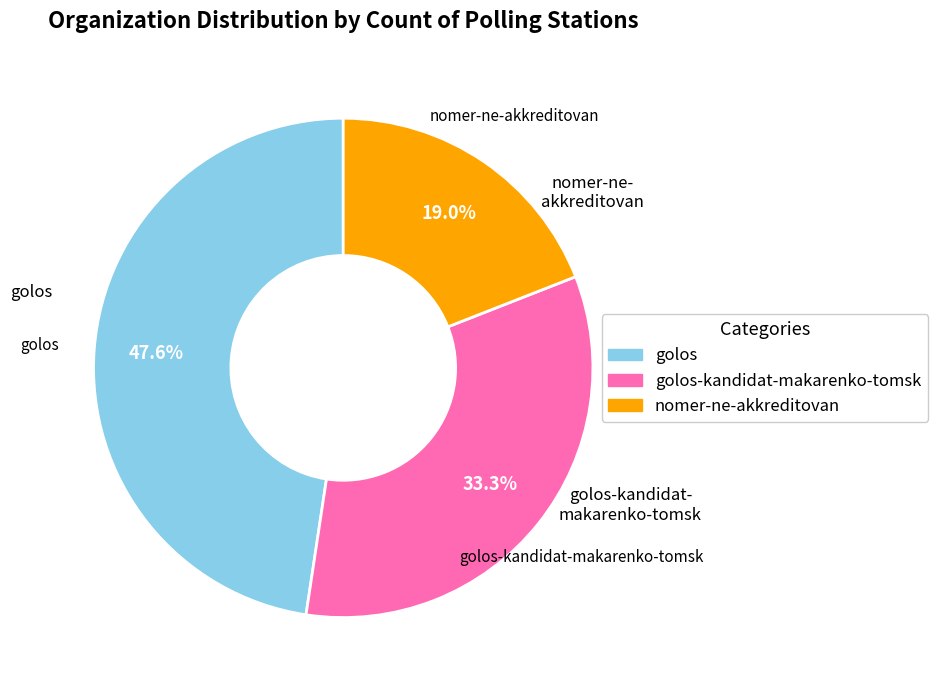

Is there a majority slice in this chart?

No